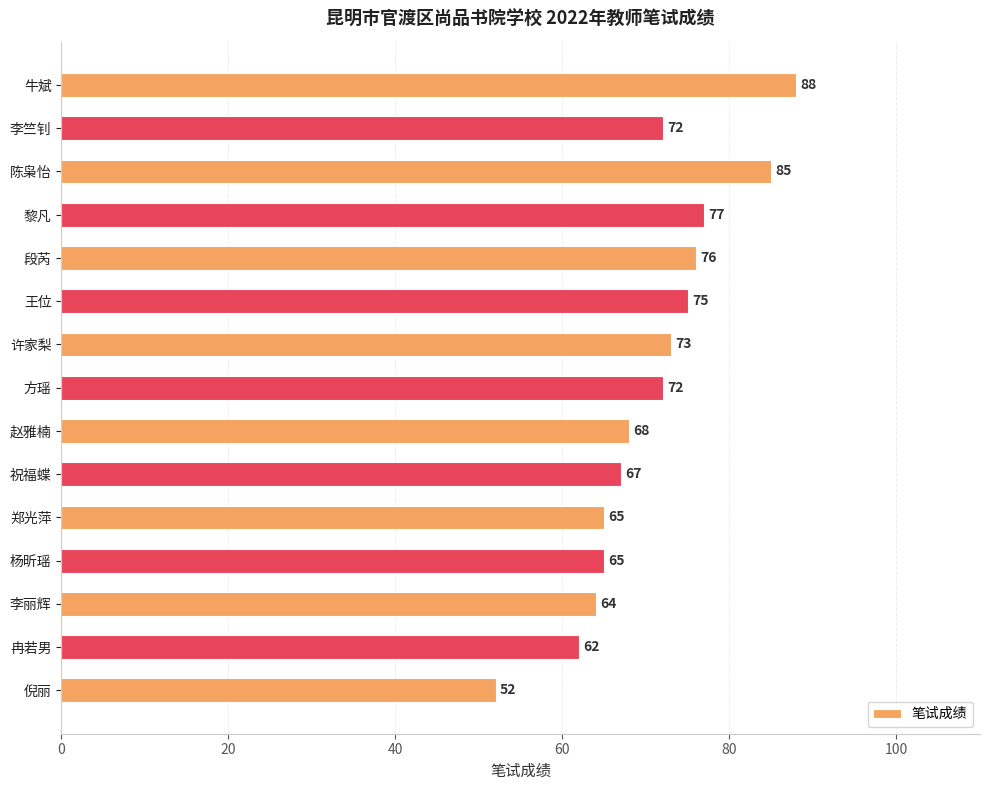

Reading bottom to top, extract all data points from this chart.

52	62	64	65	65	67	68	72	73	75	76	77	85	72	88